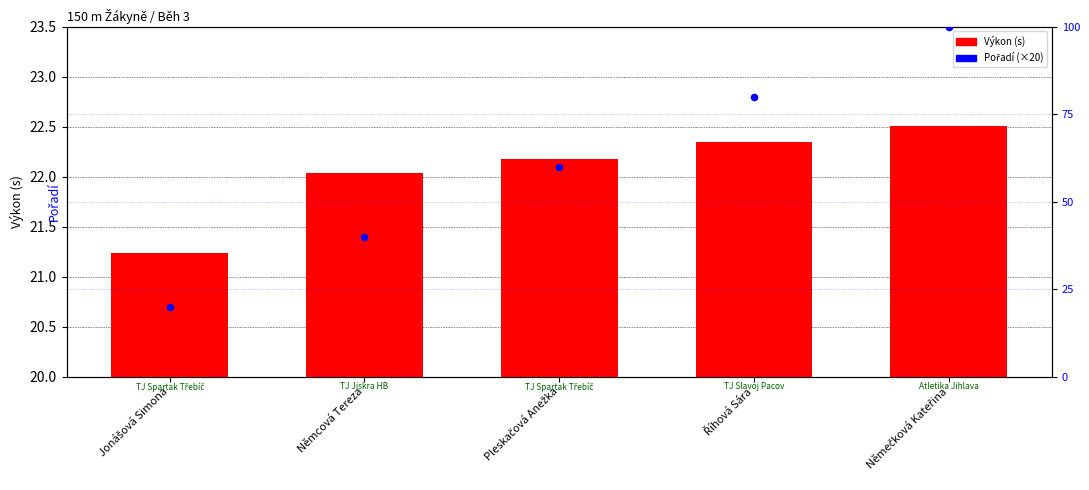

Which series reaches the maximum Y coordinate?

Pořadí